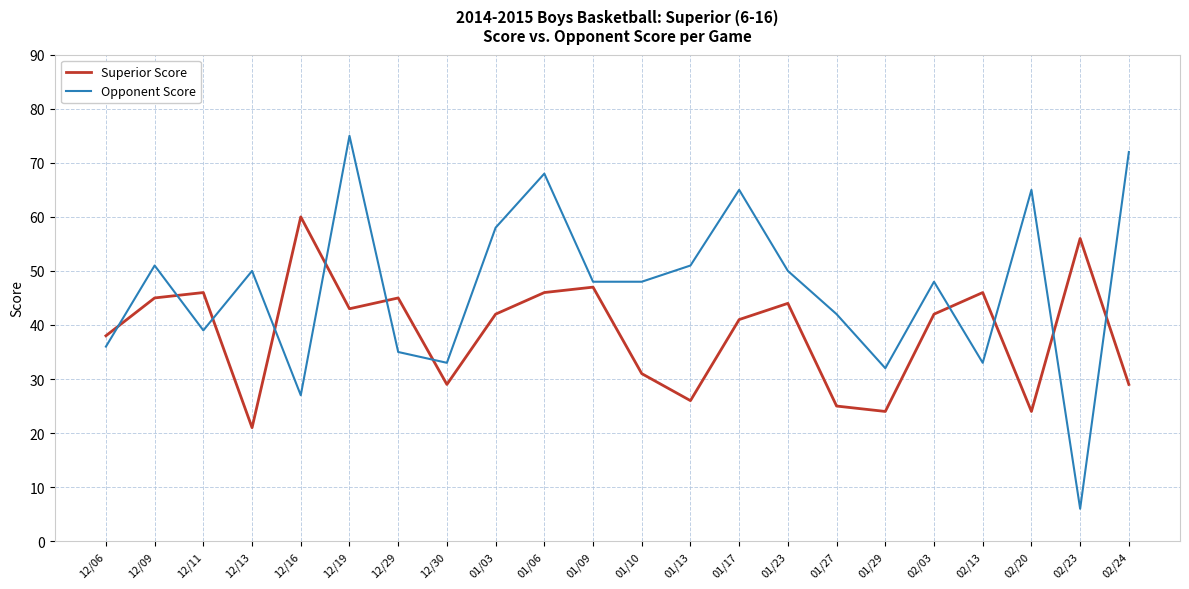

What is the total value across all series at 01/03?

100